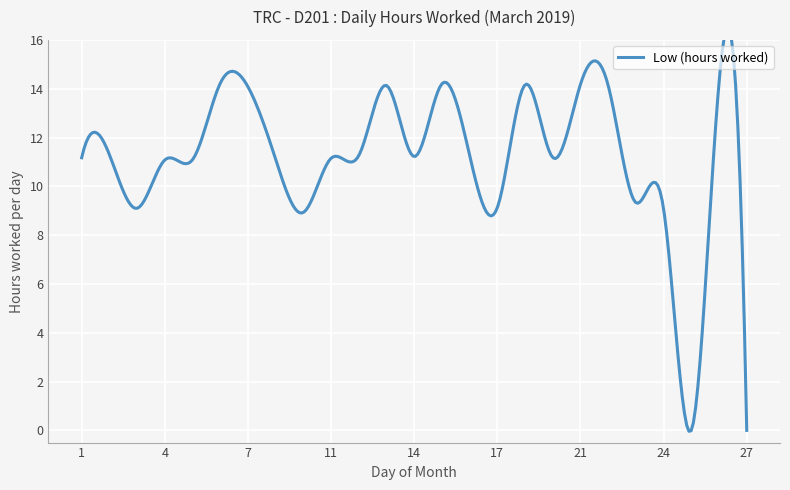

Where does the data first go above 11?

1